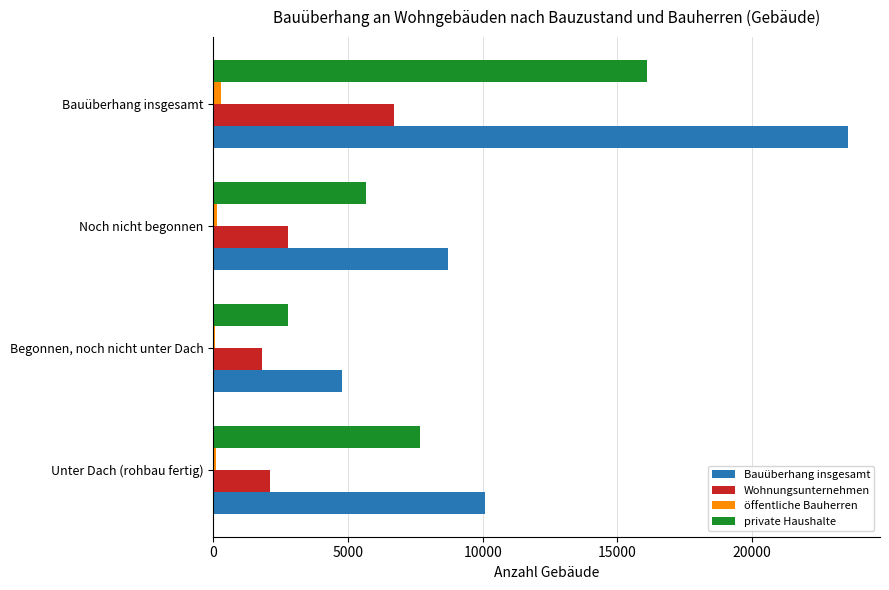

Is the value of private Haushalte at Noch nicht begonnen greater than the value of Bauüberhang insgesamt at Unter Dach (rohbau fertig)?

No